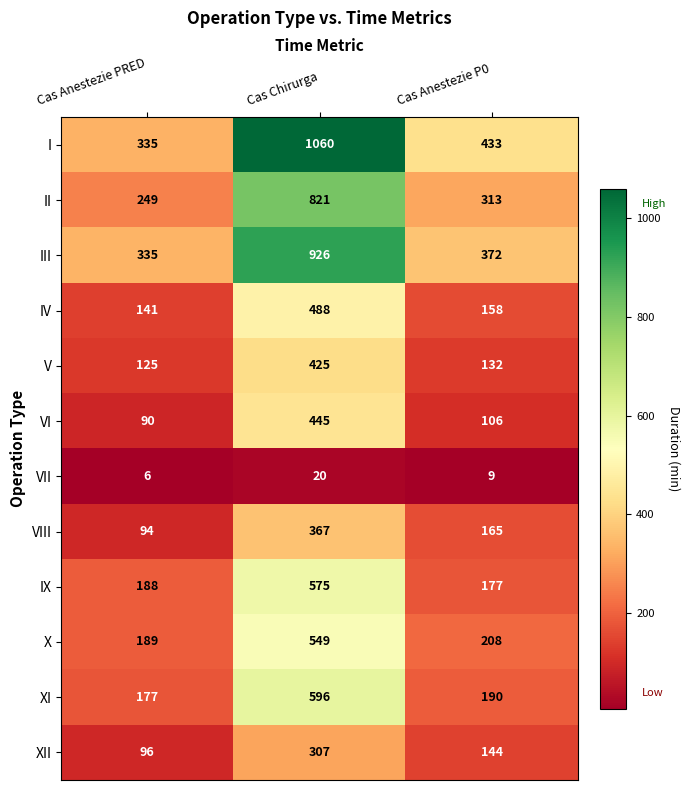

Is it true that I equals 1060 at Cas Chirurga?

True